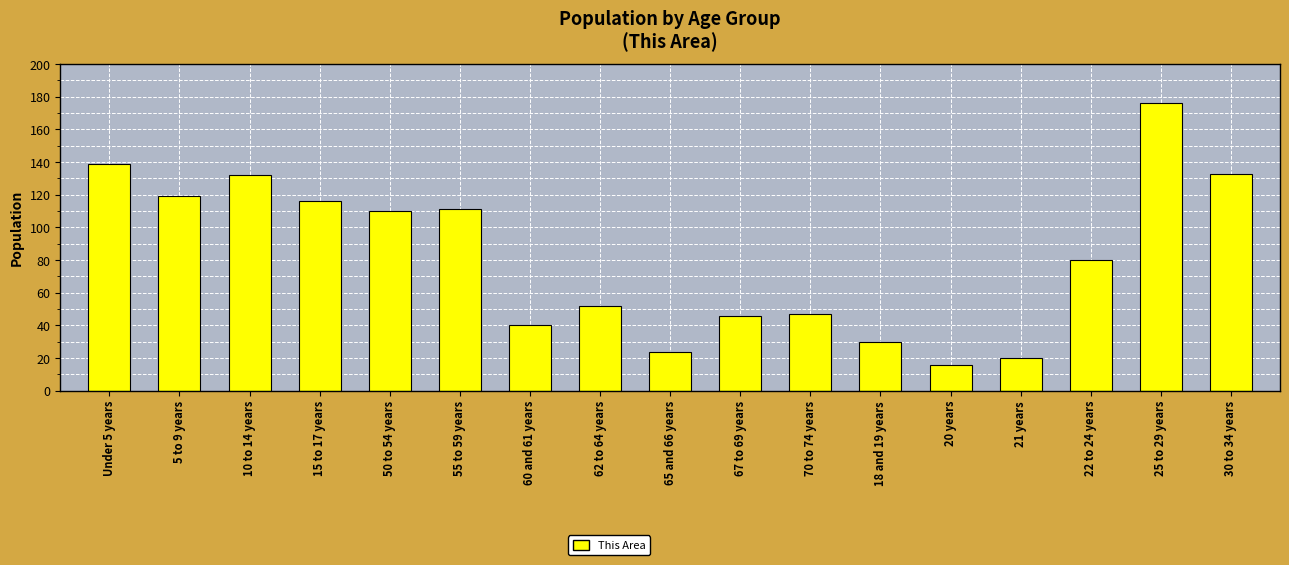

Read the value at 10 to 14 years, to the nearest 5.

130